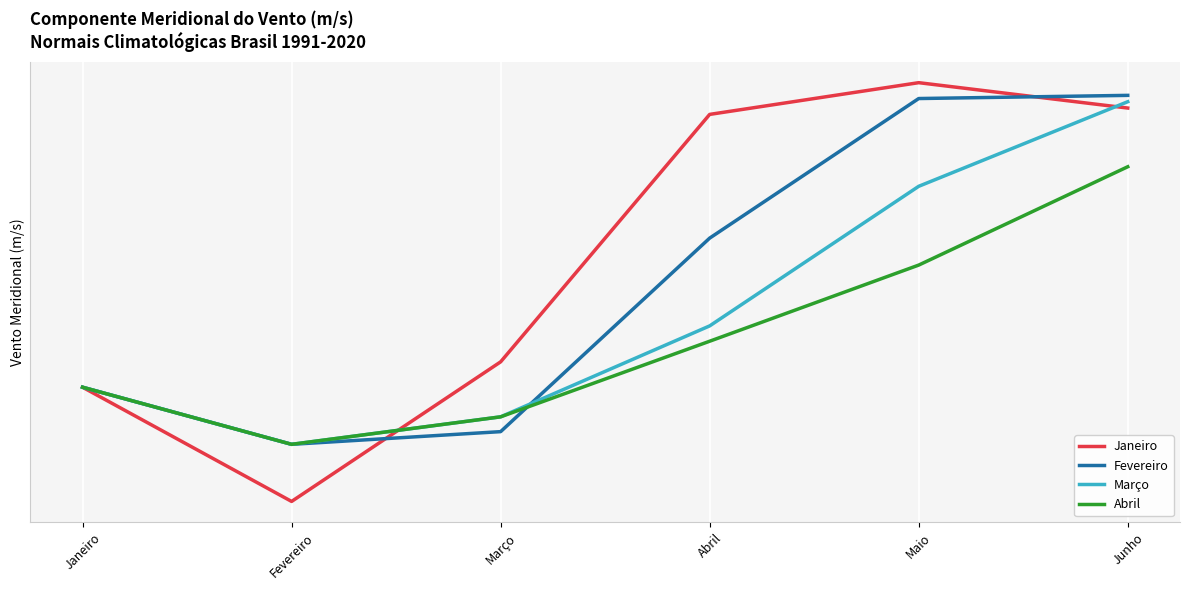

Does the chart have visible grid lines?

Yes